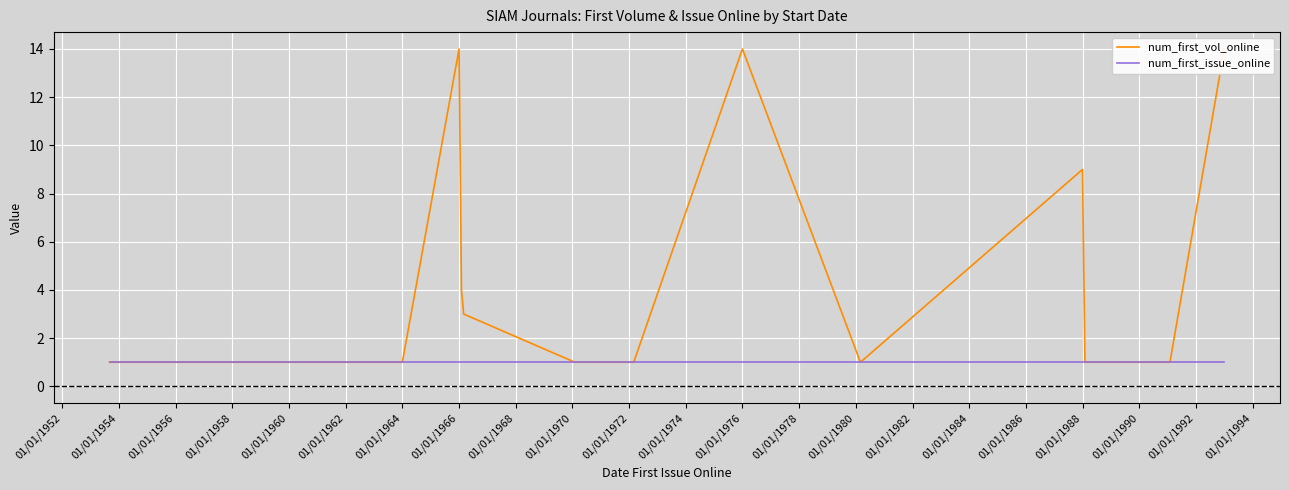

In num_first_vol_online, how many points are lower than both neighbors (excluding endpoints)?

1